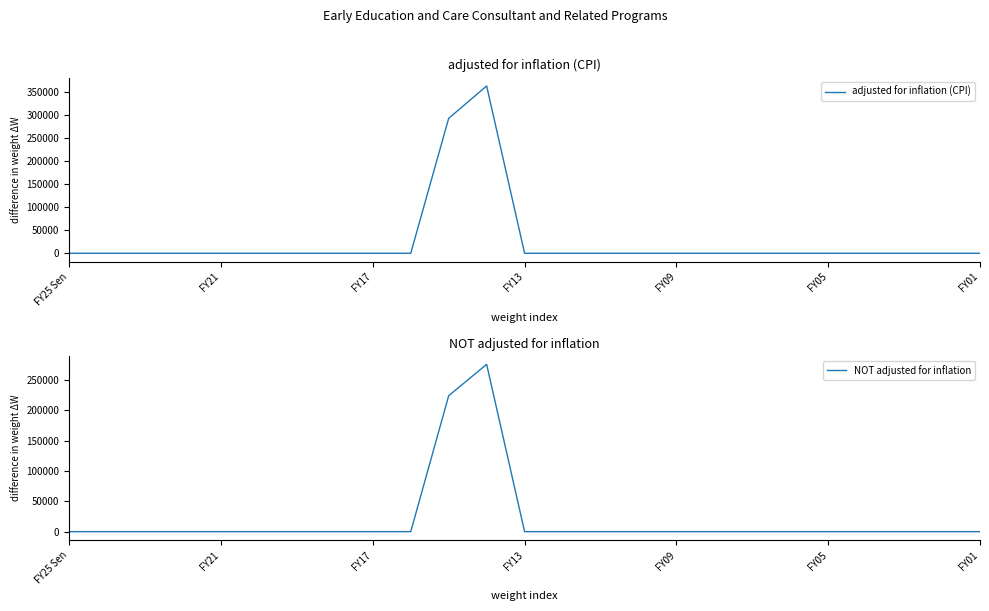

Is the value of NOT adjusted for inflation at 21 greater than the value of adjusted for inflation (CPI) at FY09?

No